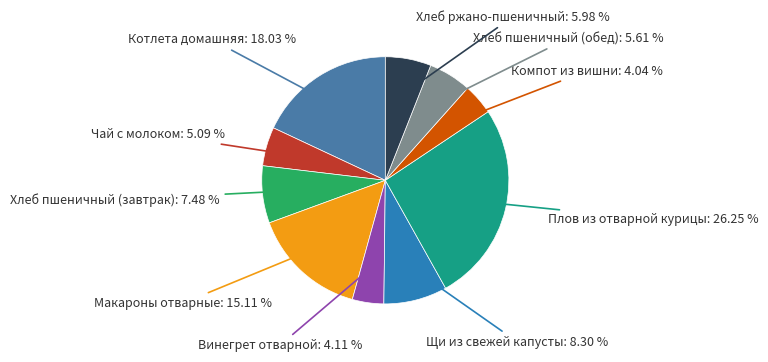

Count the number of slices in the pie.

10